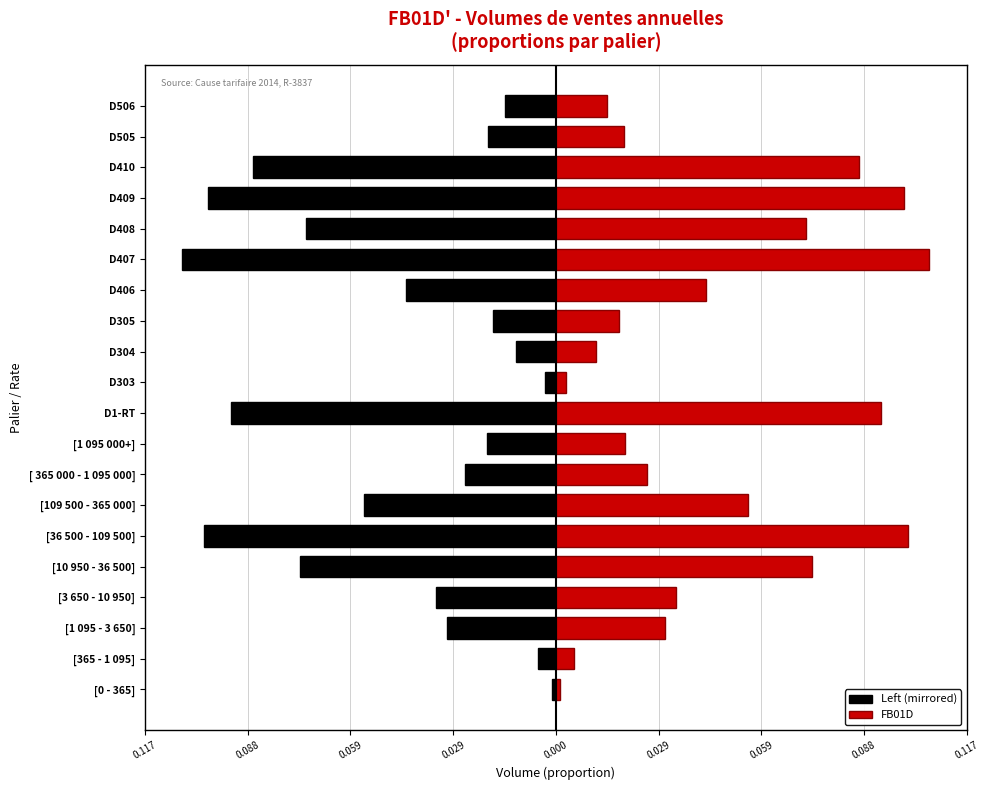

What is the difference between the maximum and second lowest values in the Left (mirrored) series?

0.1